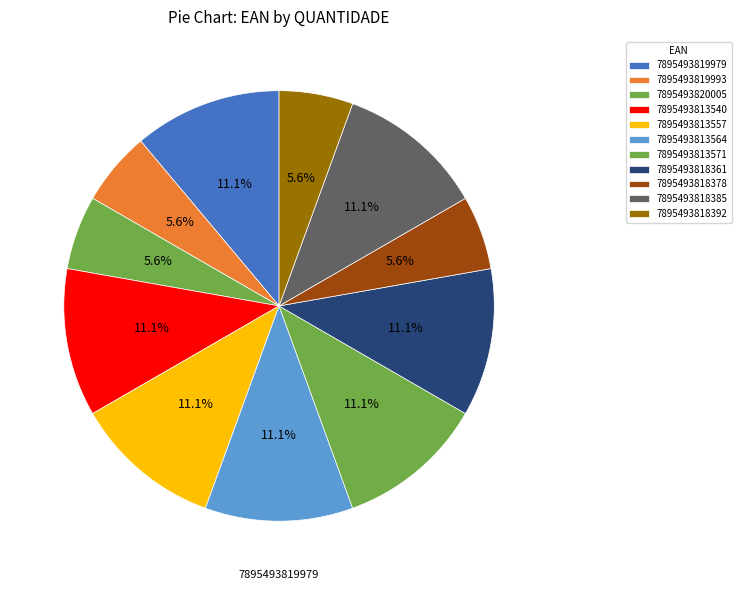

What percentage is the 7895493818378 slice, to the nearest percent?

6%